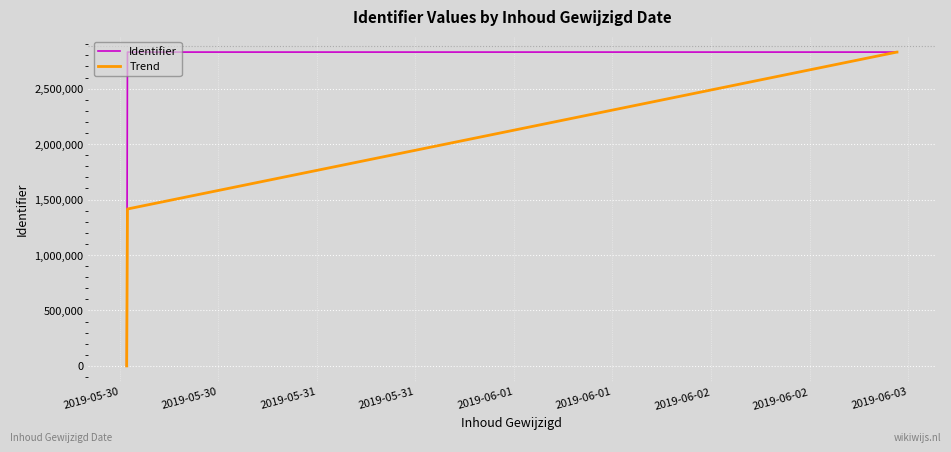

Which series has the largest total across all categories?

Identifier